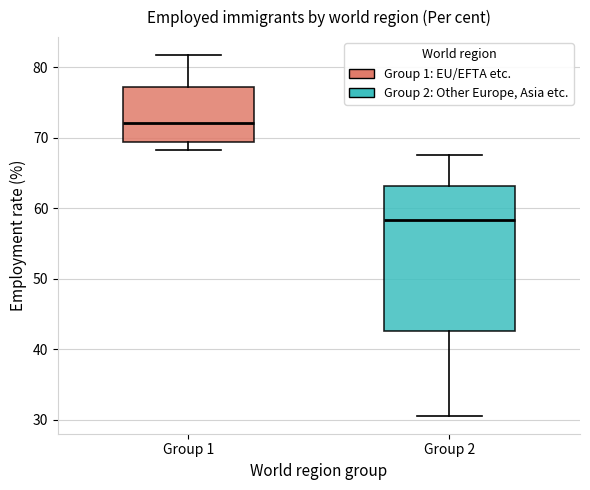

Which box has the highest median line?

Group 1